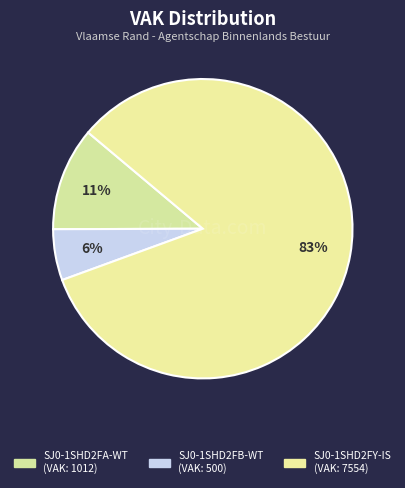

Between SJ0-1SHD2FY-IS and SJ0-1SHD2FB-WT, which is larger?

SJ0-1SHD2FY-IS